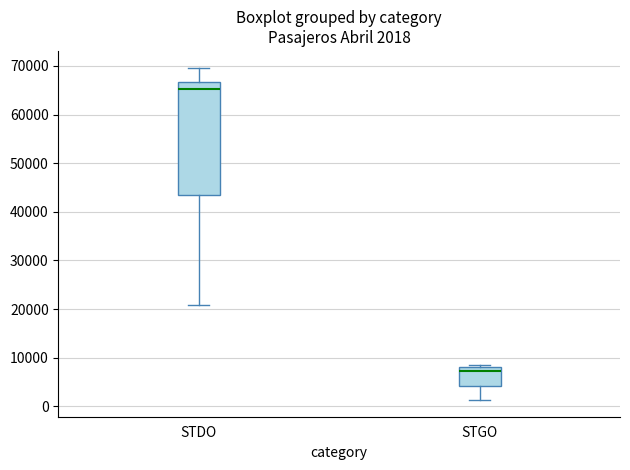

Which box is the tallest, from its lower edge to its upper edge?

STDO